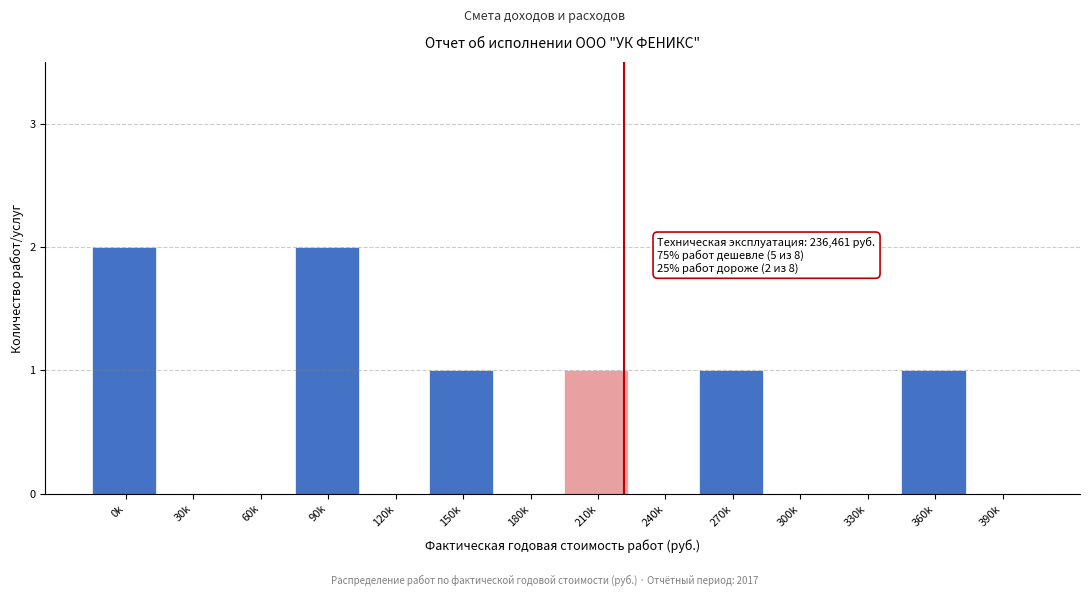

Reading right to left, extract all data points from this chart.

390k=0	360k=1	330k=0	300k=0	270k=1	240k=0	210k=1	180k=0	150k=1	120k=0	90k=2	60k=0	30k=0	0k=2